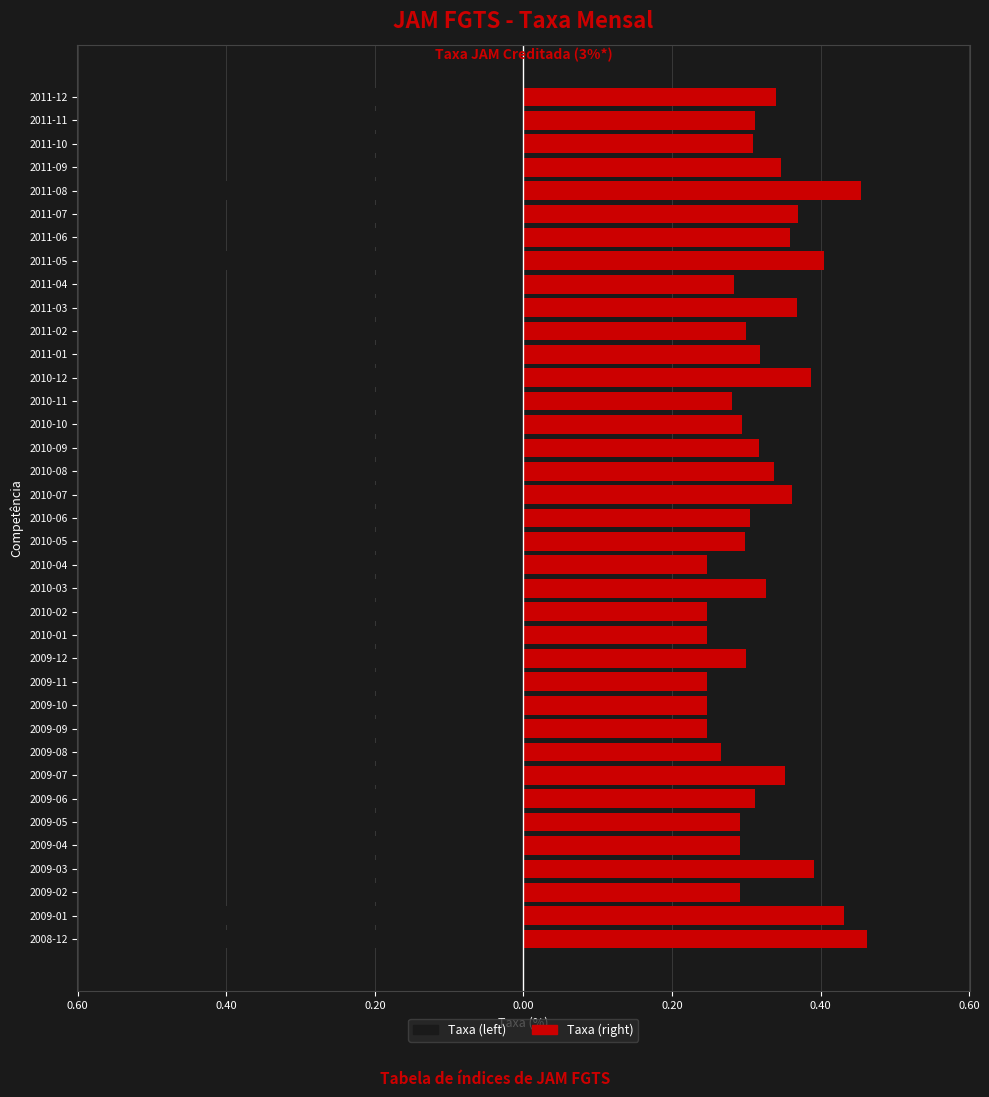

How many distinct data groups are displayed?

2